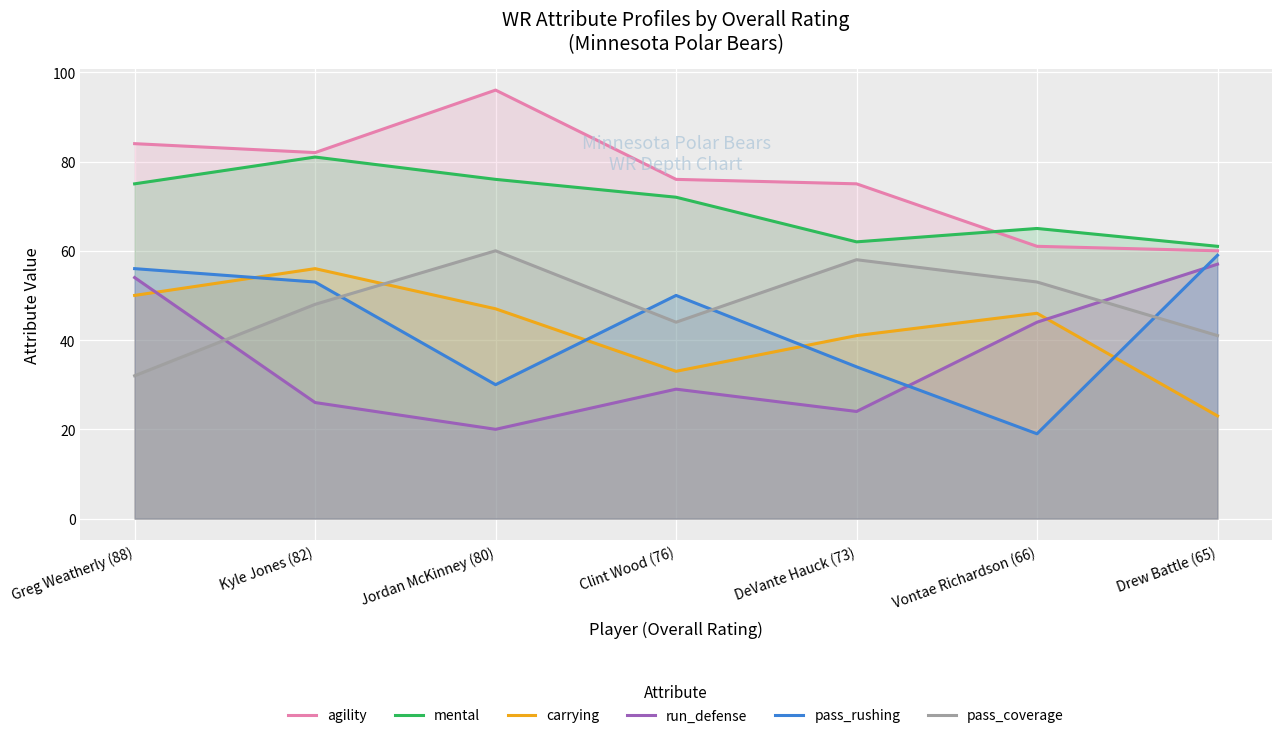

What is the difference between the maximum and second lowest values in the pass_rushing series?

29